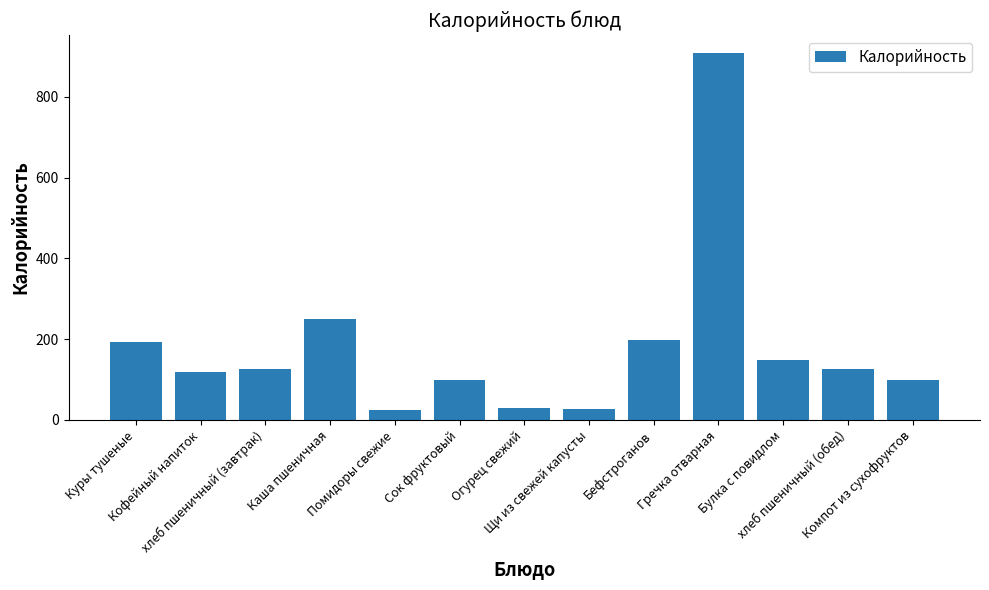

How many data points does each series have?

13